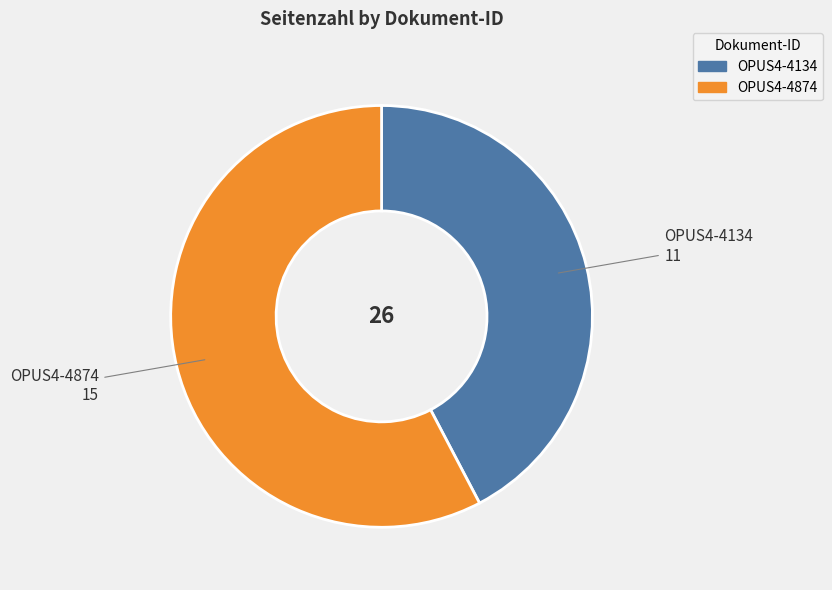

Is it true that OPUS4-4134 is 33% of the pie?

False